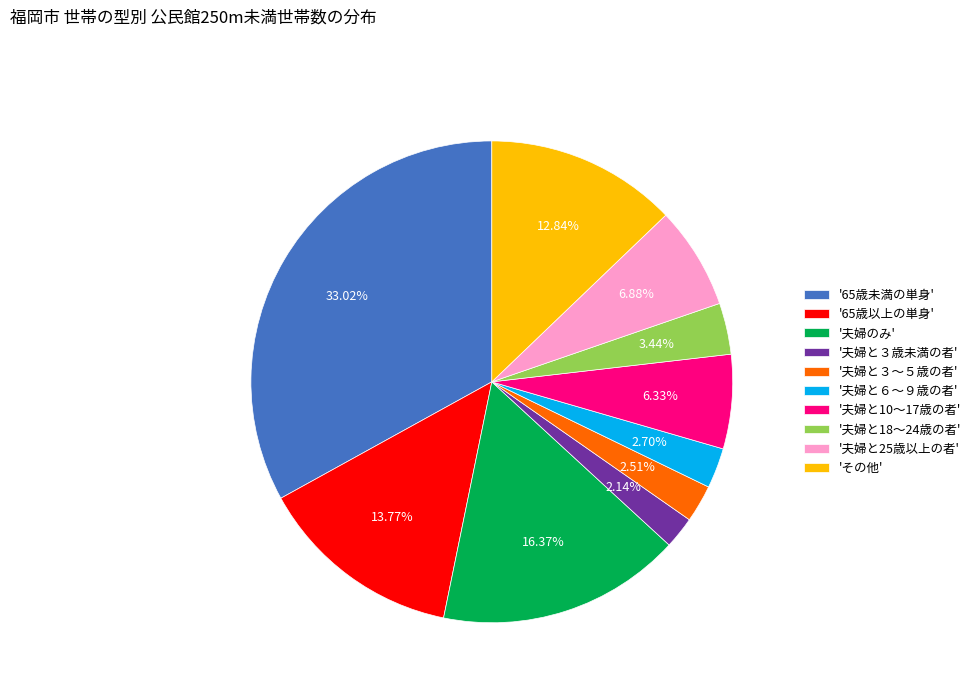

How many segments does this pie chart have?

10